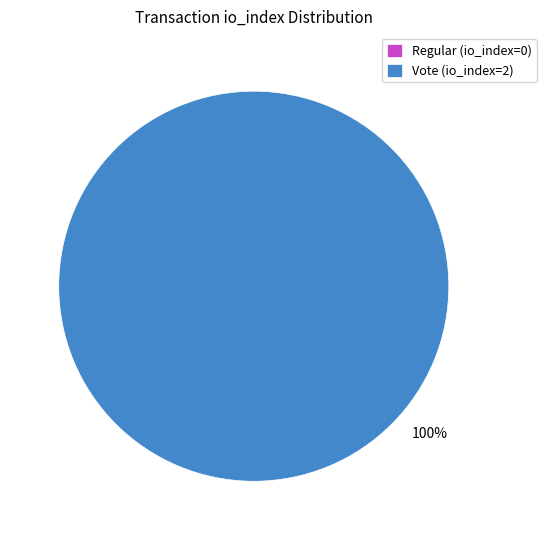

Which category has the biggest portion of the pie?

Vote (io_index=2)